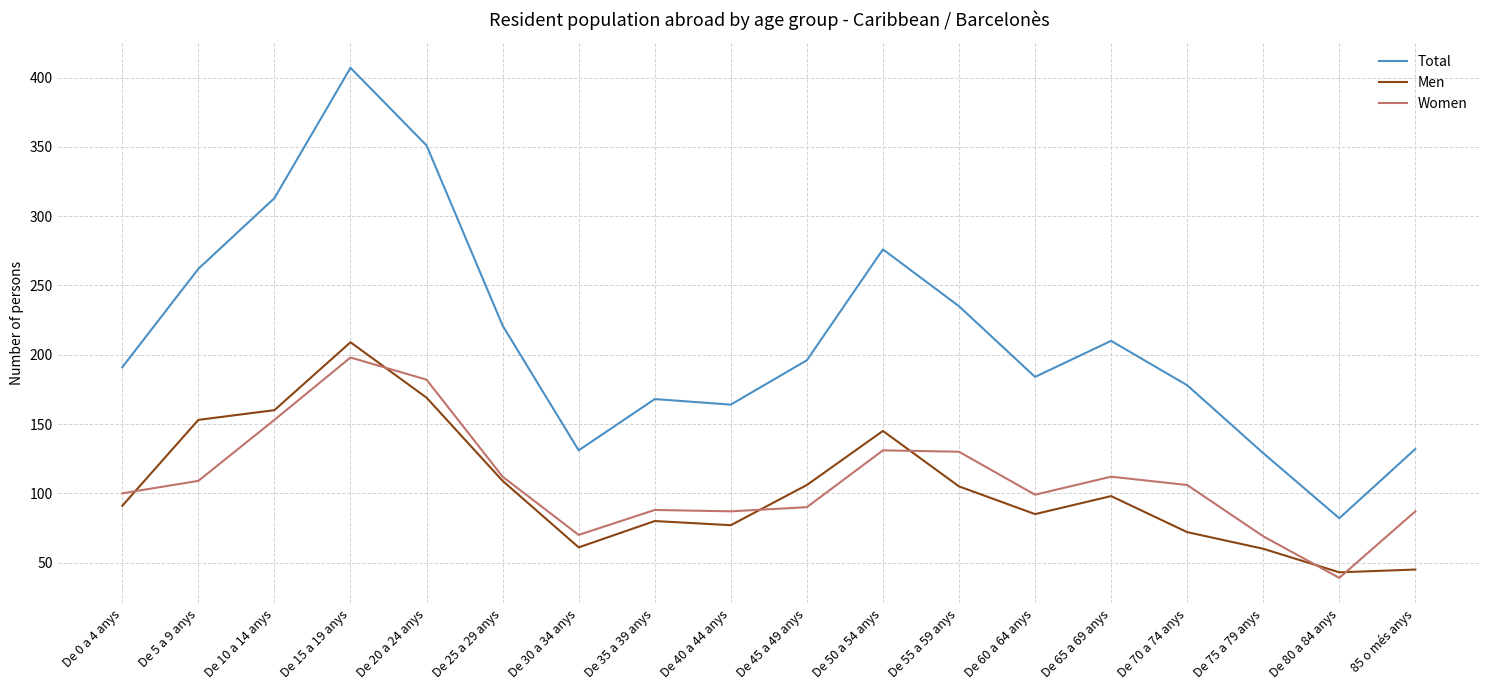

How many lines are shown in the chart?

3